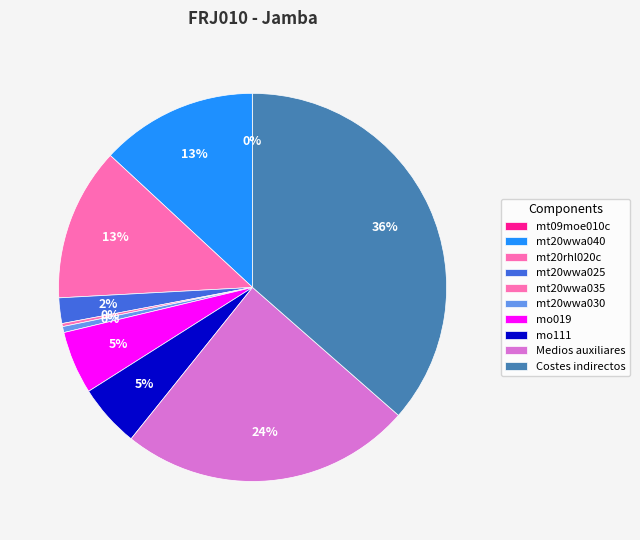

To the nearest percent, what percentage of the pie is Costes indirectos?

36%